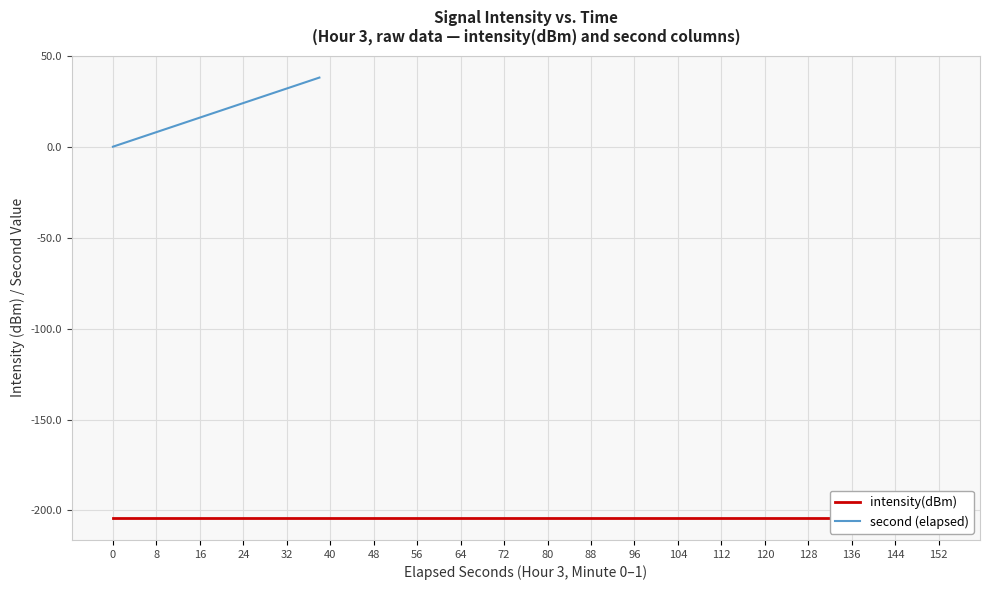

What is the value of the second (elapsed) point at the 18th from the left?

34.0